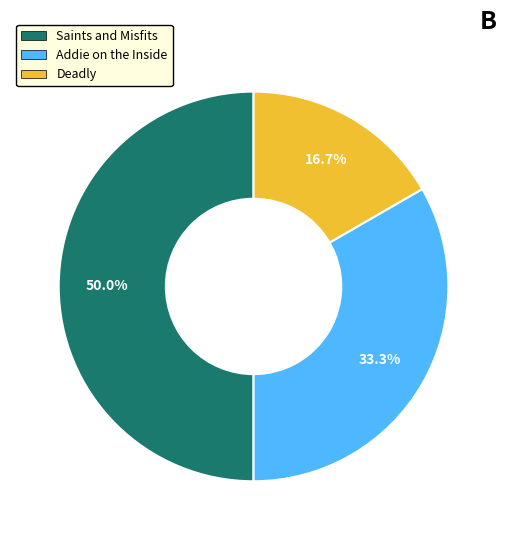

What is the total percentage of Saints and Misfits and Deadly?

66.7%